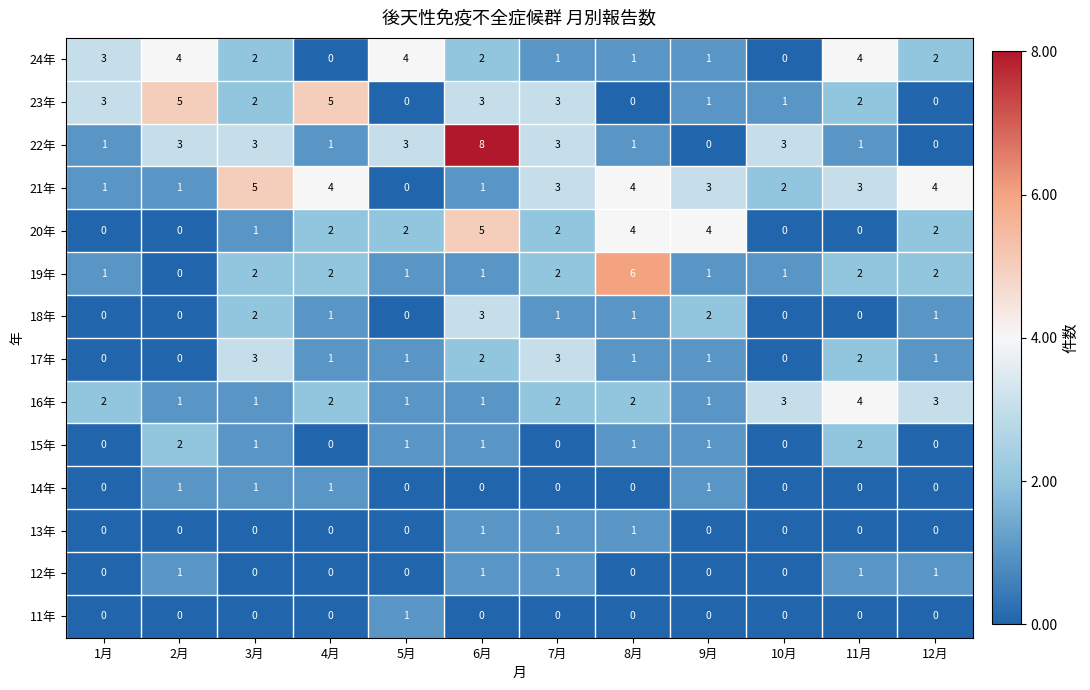

Count the number of data series in this chart.

14